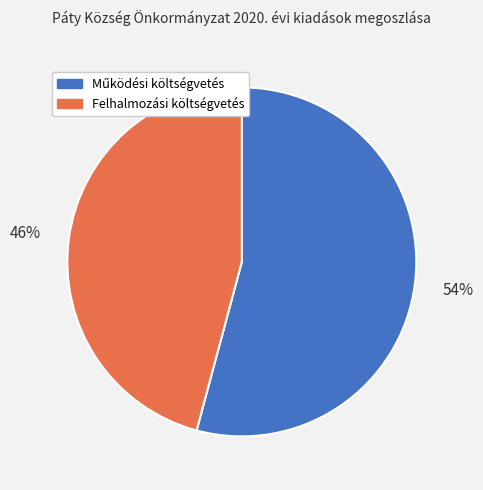

Does Felhalmozási költségvetés represent more than half of the total?

No